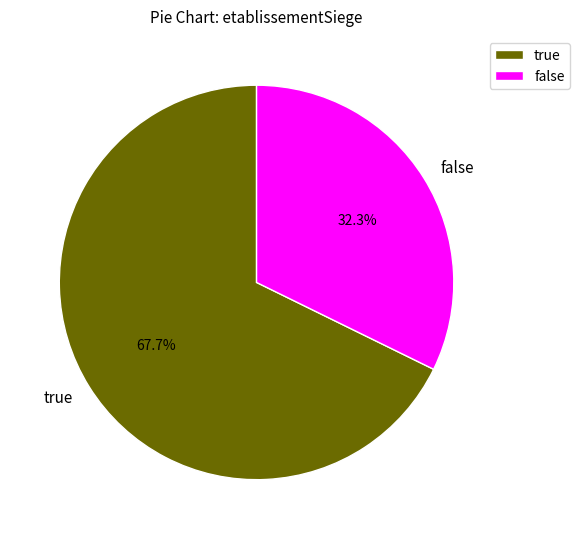

To the nearest percent, what is the difference between the largest and smallest slice percentages?

35%